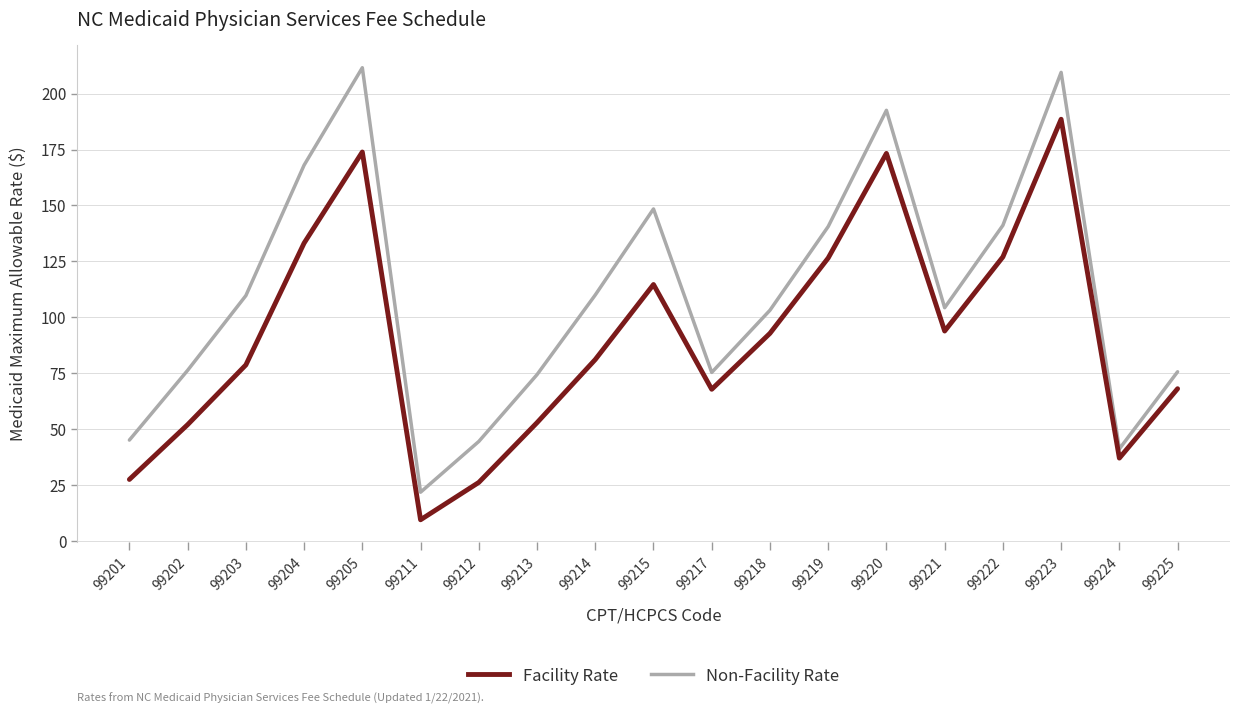

What are all the series names shown in the legend?

Facility Rate, Non-Facility Rate